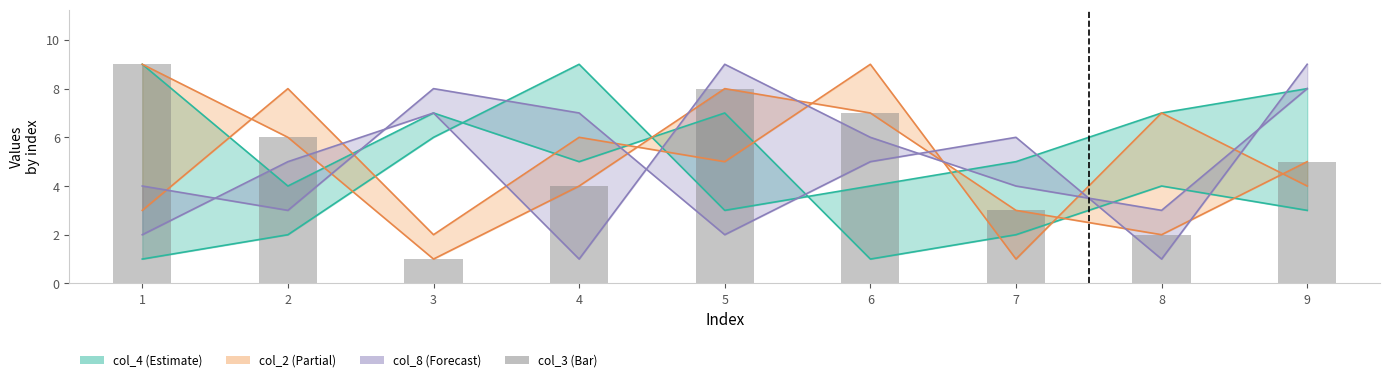

The chart shows a value of 1 at 7. True or false?

False